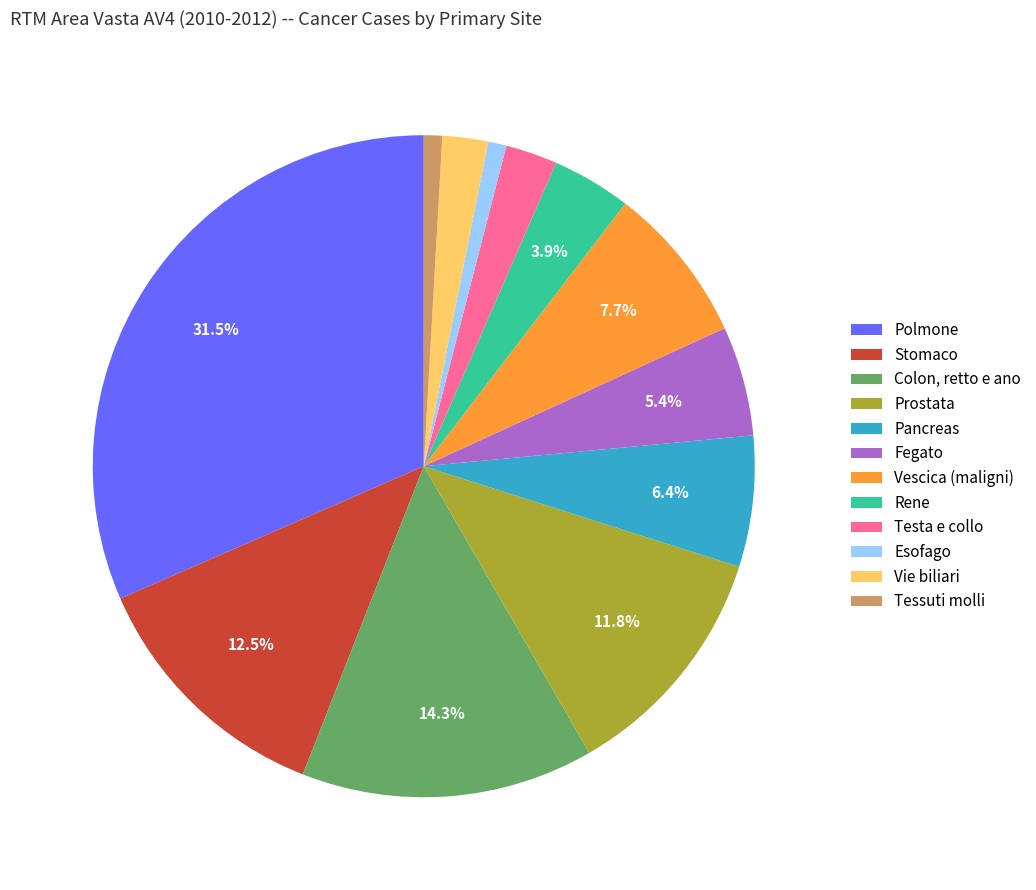

To the nearest percent, what is the difference between the Vie biliari and Prostata slice percentages?

10%